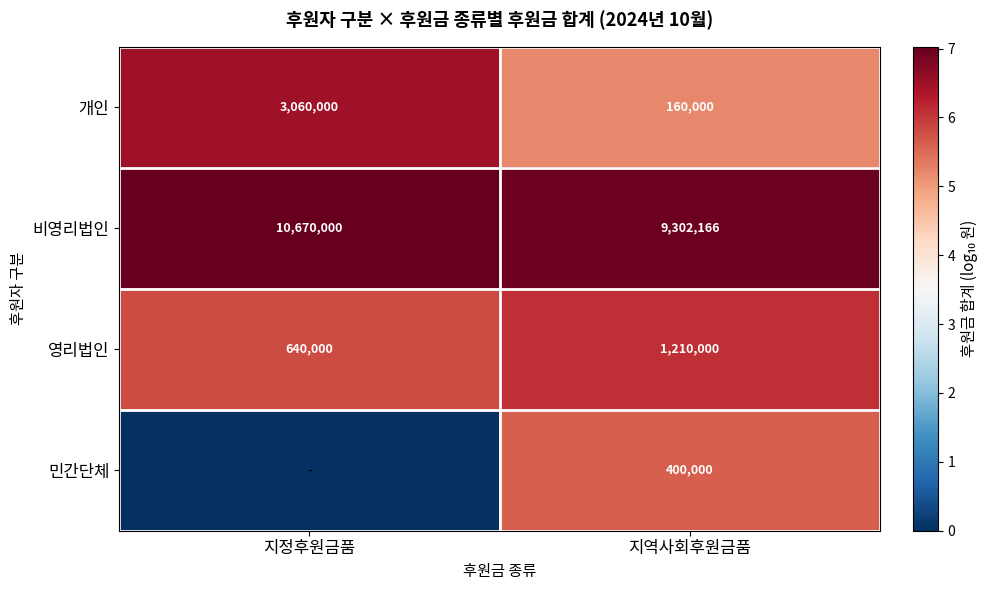

What is the difference between the maximum and minimum values in the 개인 series?

2900000